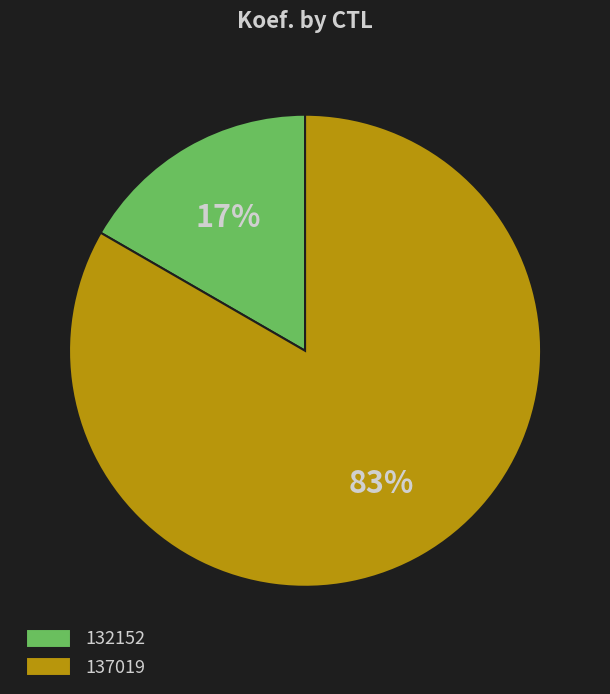

True or false: 137019 accounts for 94% of the total.

False